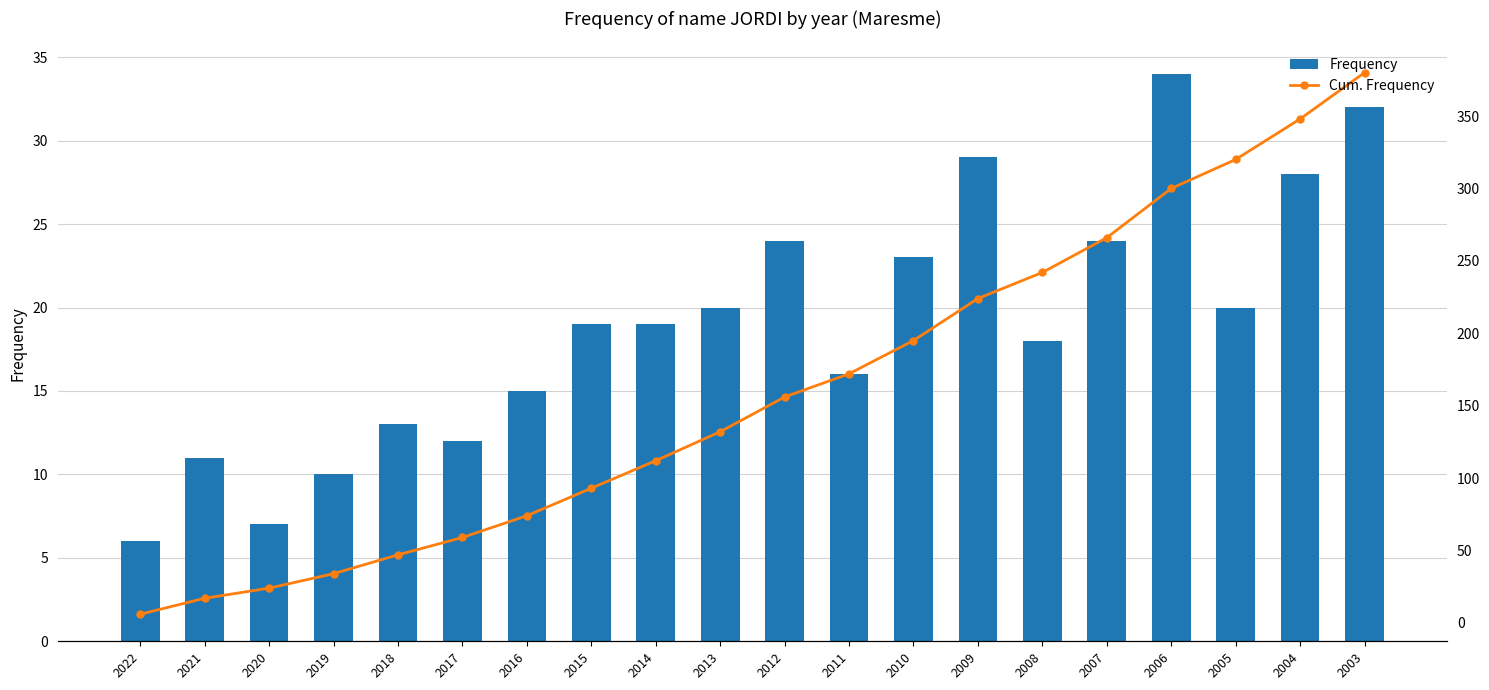

What is the sum of the Frequency values at 2006 and 2005?

54